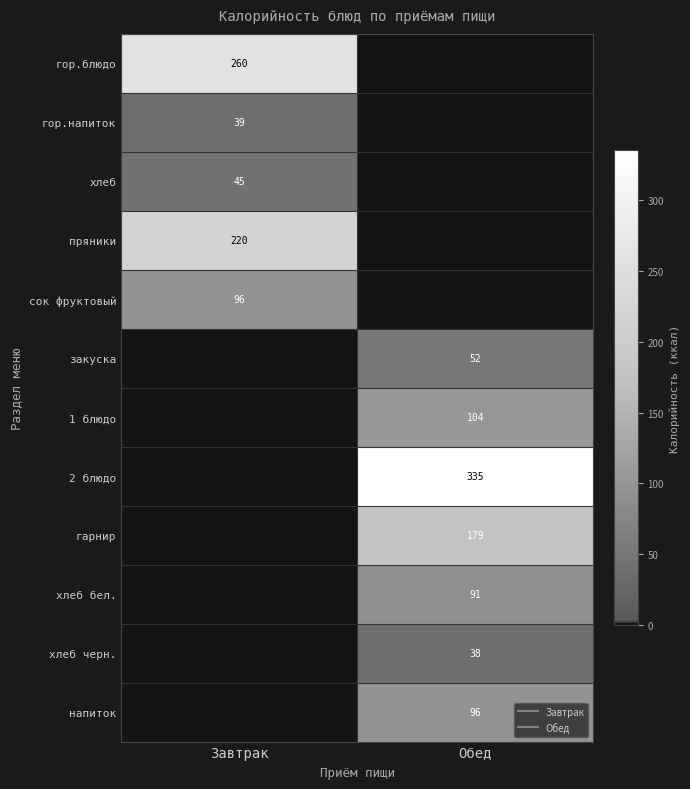

What is the difference between the maximum and minimum values in the 1 блюдо series?

103.8